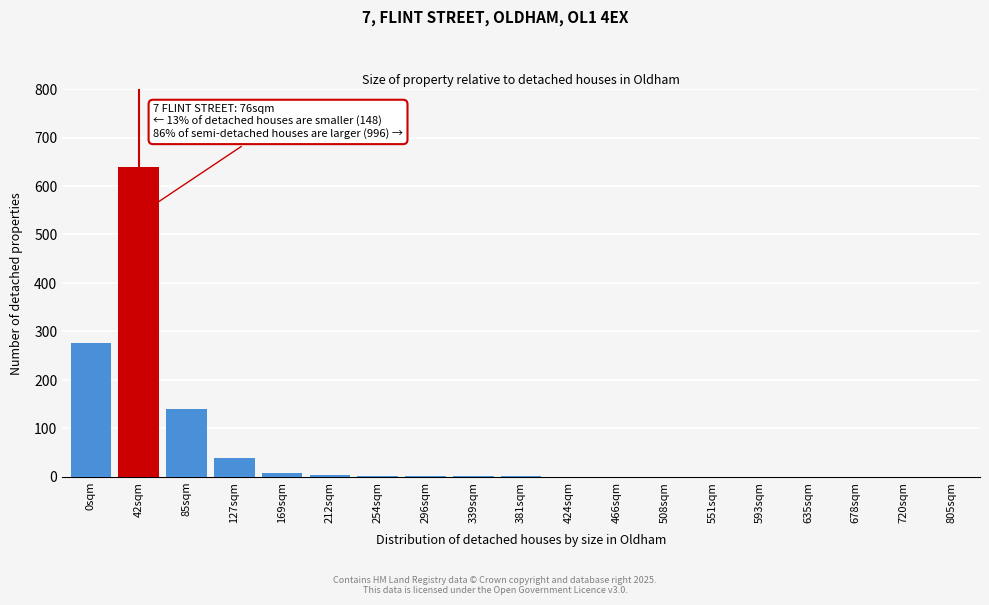

True or false: the data shows 0 at 508sqm.

True